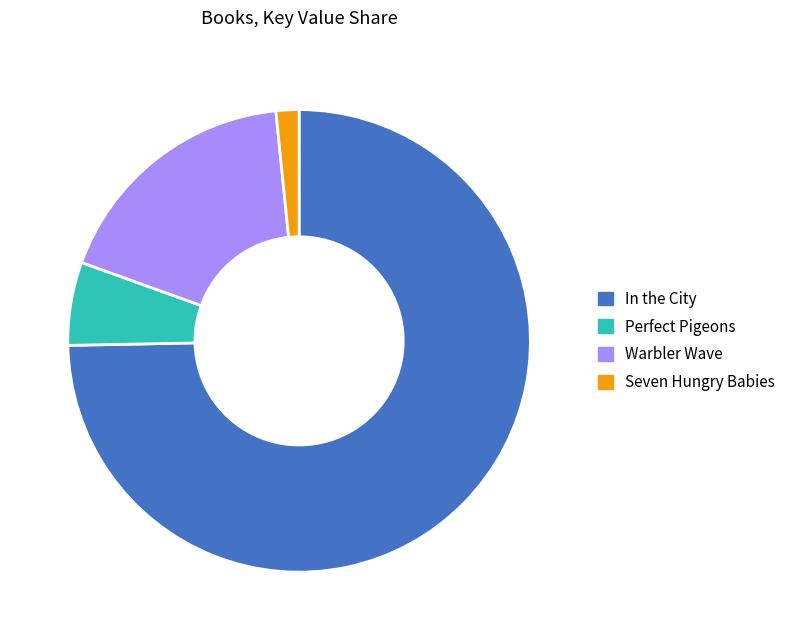

Does In the City represent more than half of the total?

Yes